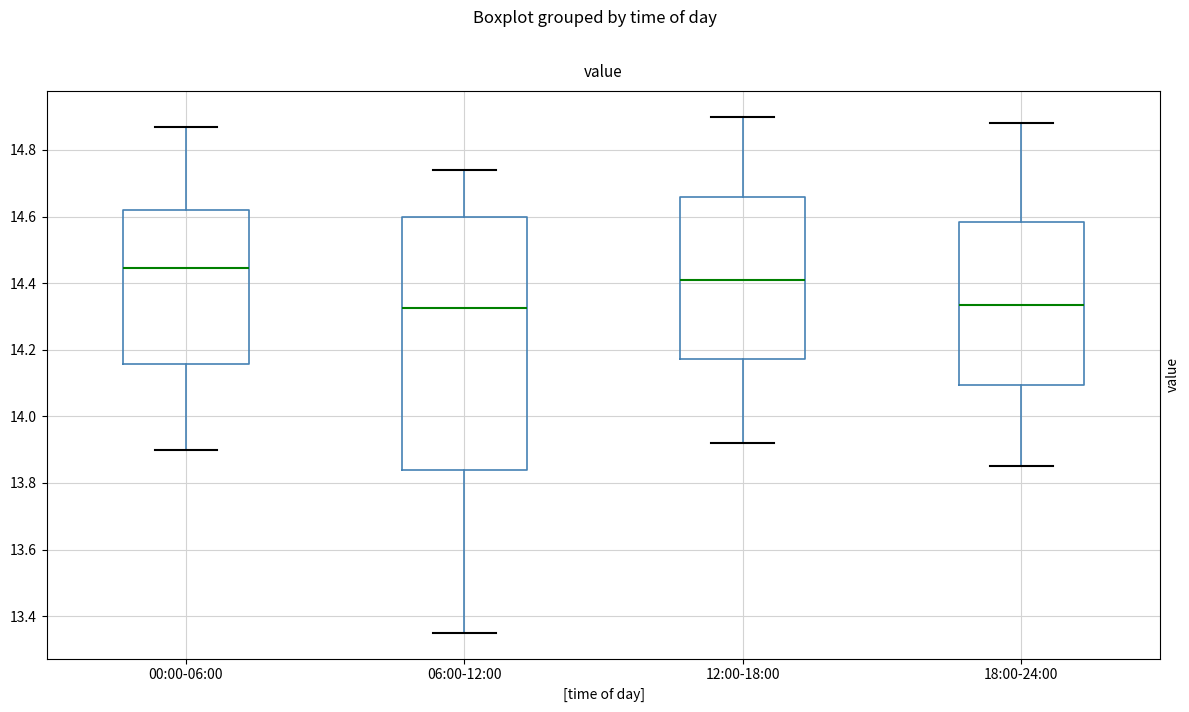

Which box is the tallest, from its lower edge to its upper edge?

06:00-12:00